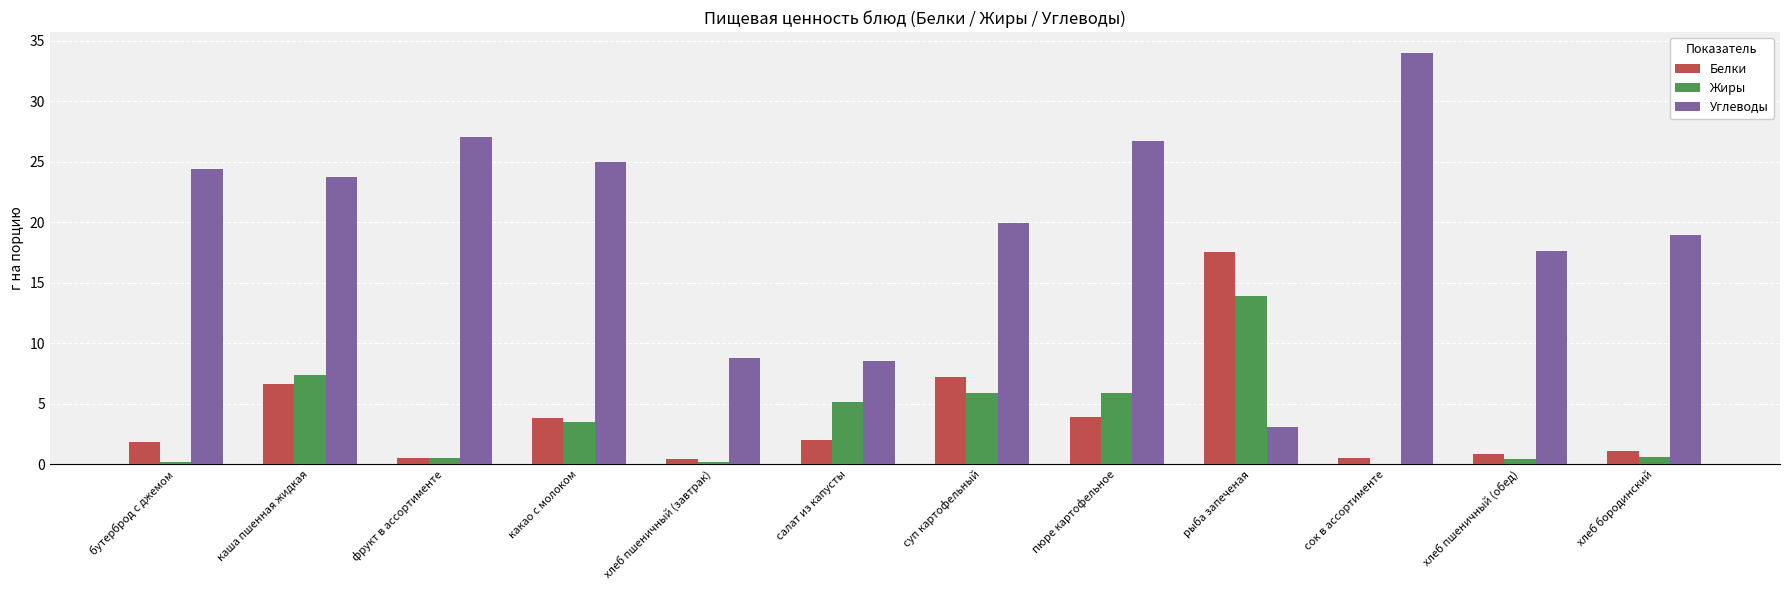

How many categories are shown in the chart?

12